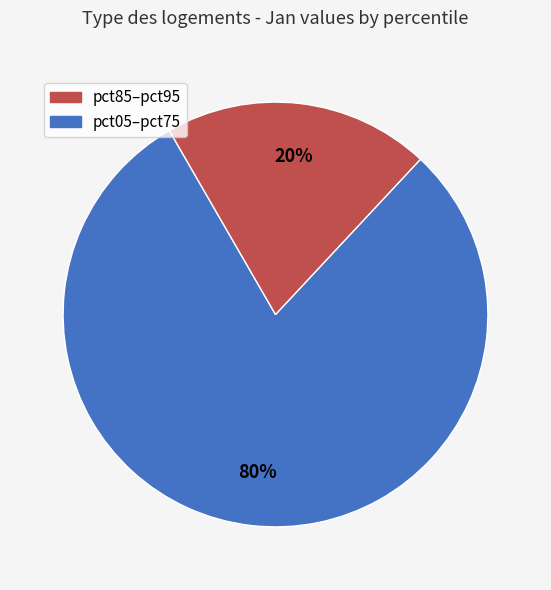

To the nearest percent, what is the average slice percentage?

50%